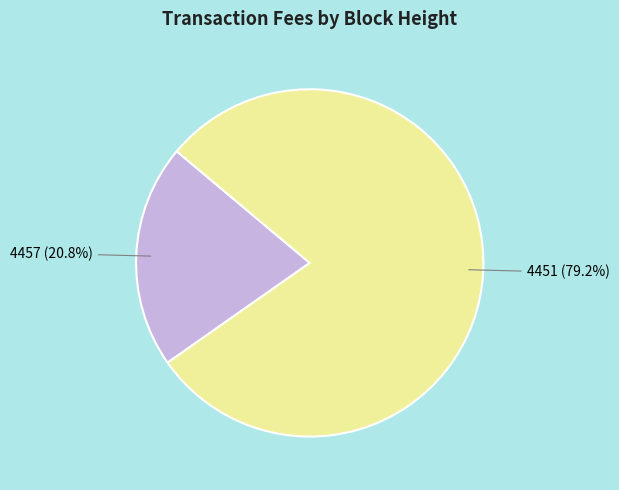

Is there any slice that represents more than half of the pie?

Yes